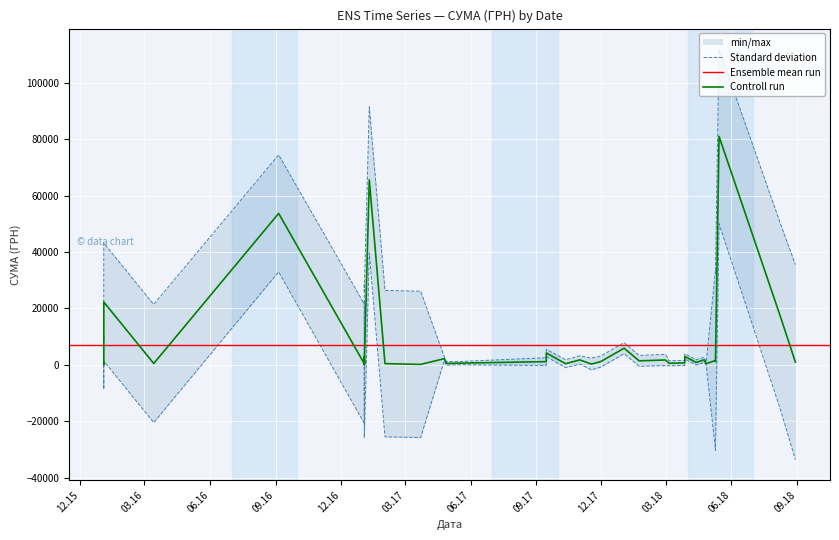

What value does the data have at 10.05.2018?

1564.4